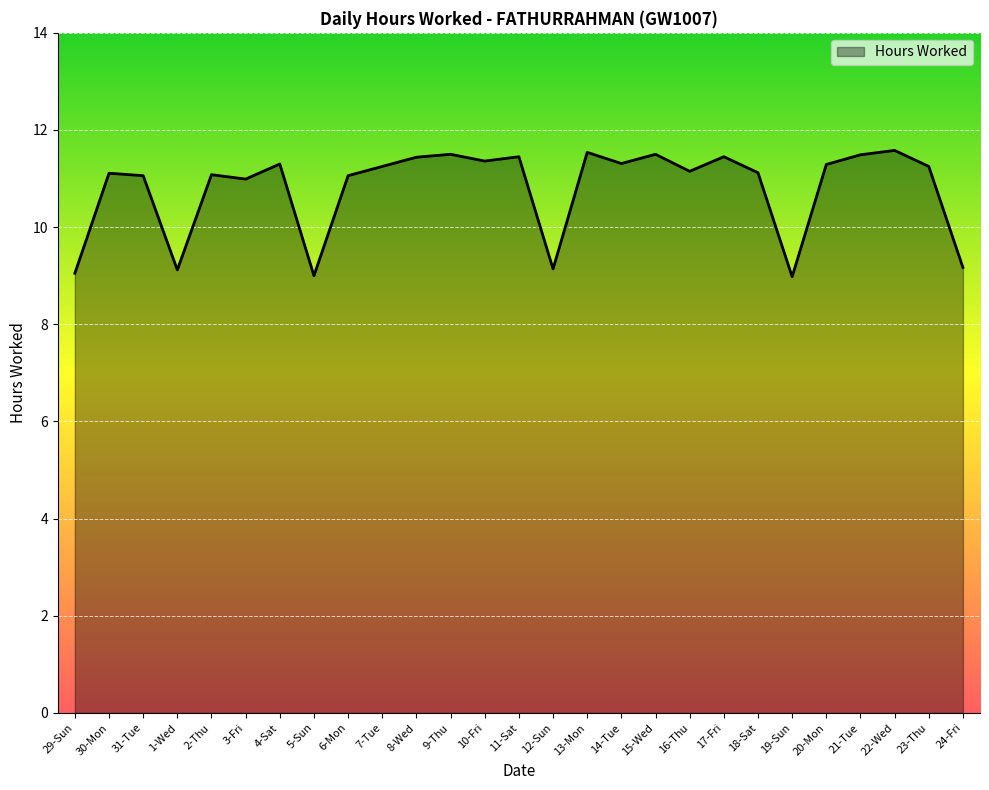

Approximately how many times larger is the value at 30-Mon compared to 9-Thu?

1.0